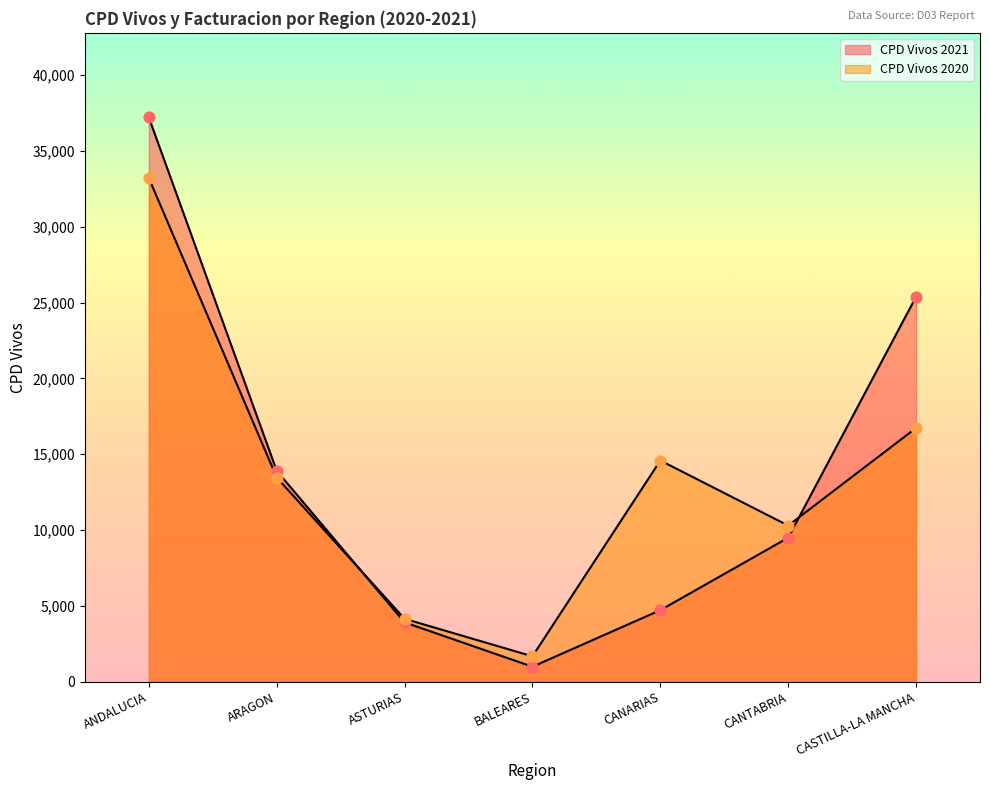

At which category is the sum across all series the highest?

ANDALUCIA